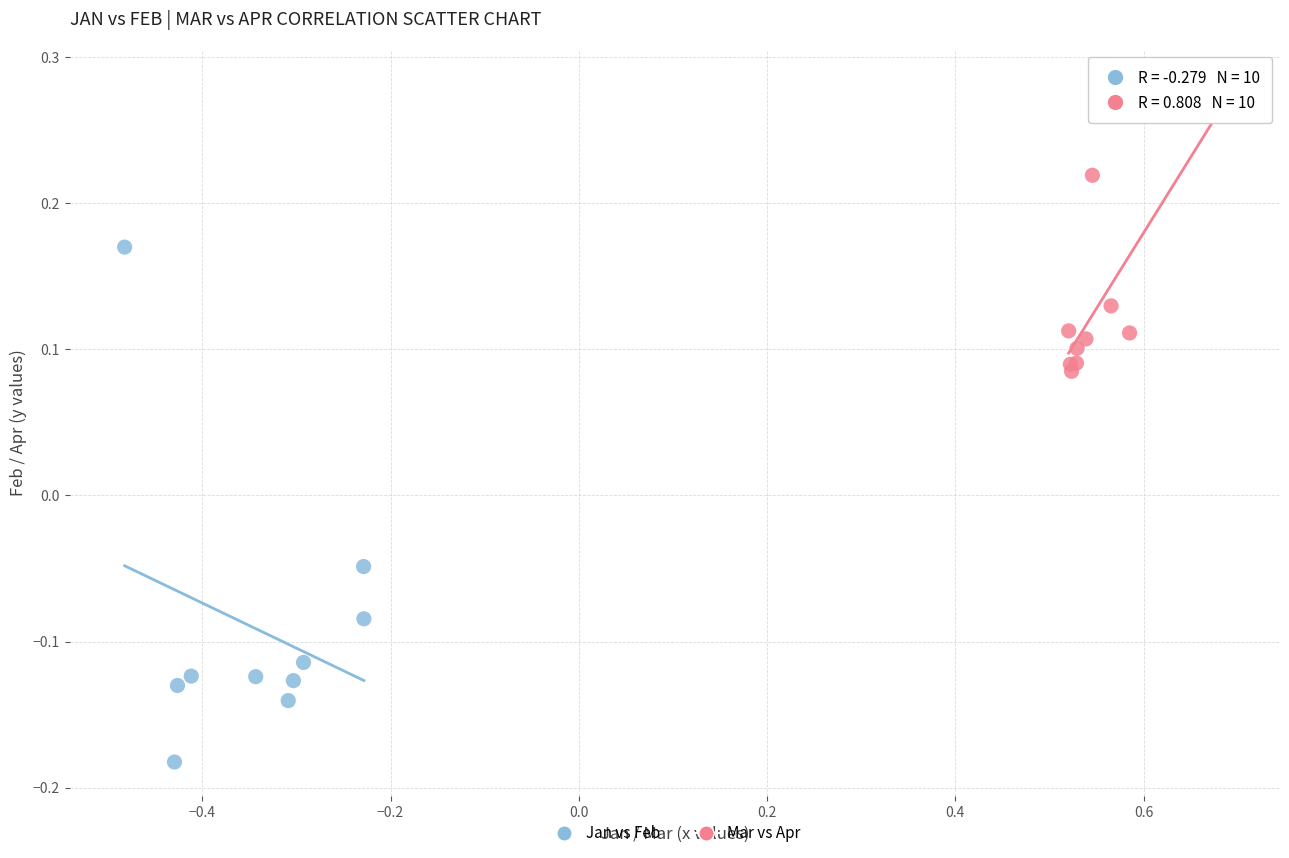

Which series contains the lowest Y value?

Jan vs Feb